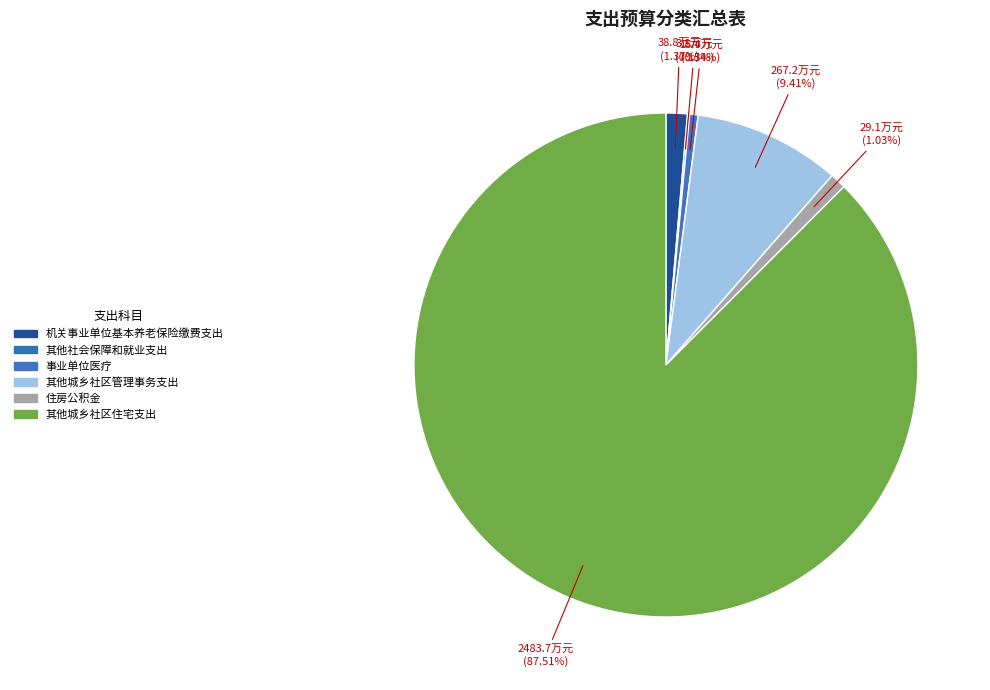

Which slice is the smallest?

其他社会保障和就业支出